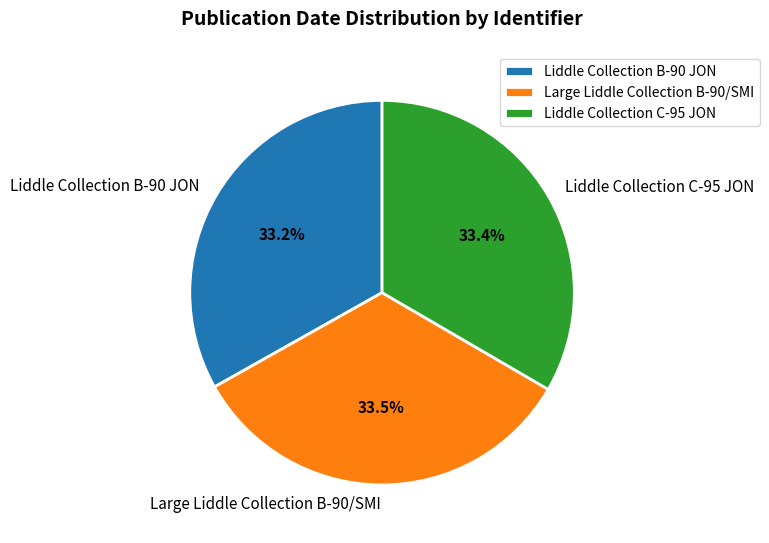

Does any single category account for the majority?

No